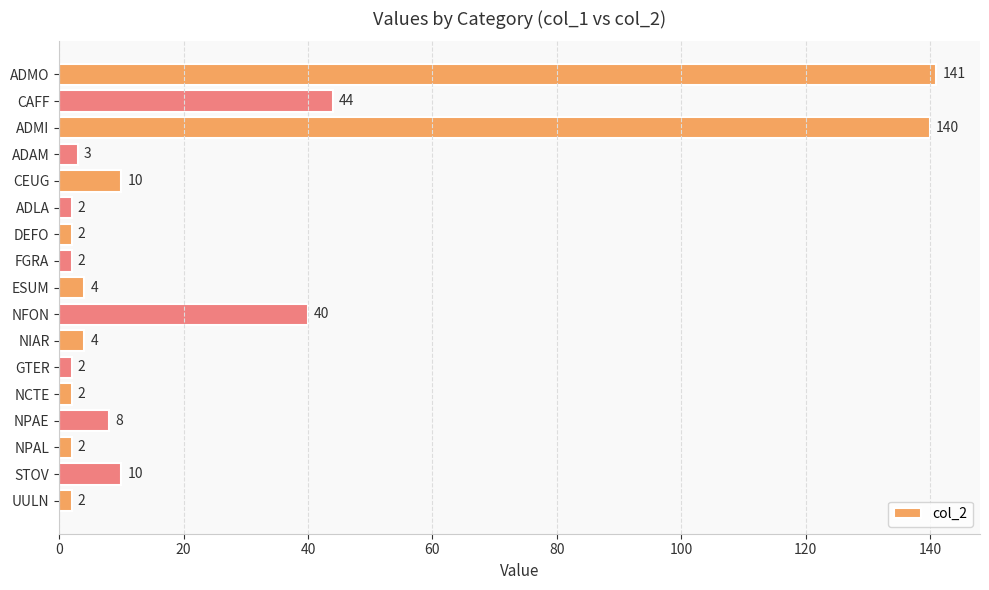

The chart shows a value of 10 at CEUG. True or false?

True